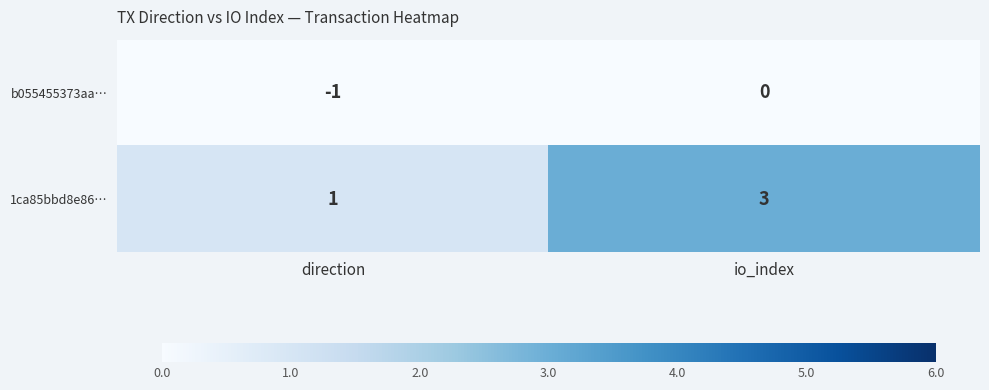

What is the sum of the 1ca85bbd8e86… values at io_index and direction?

4